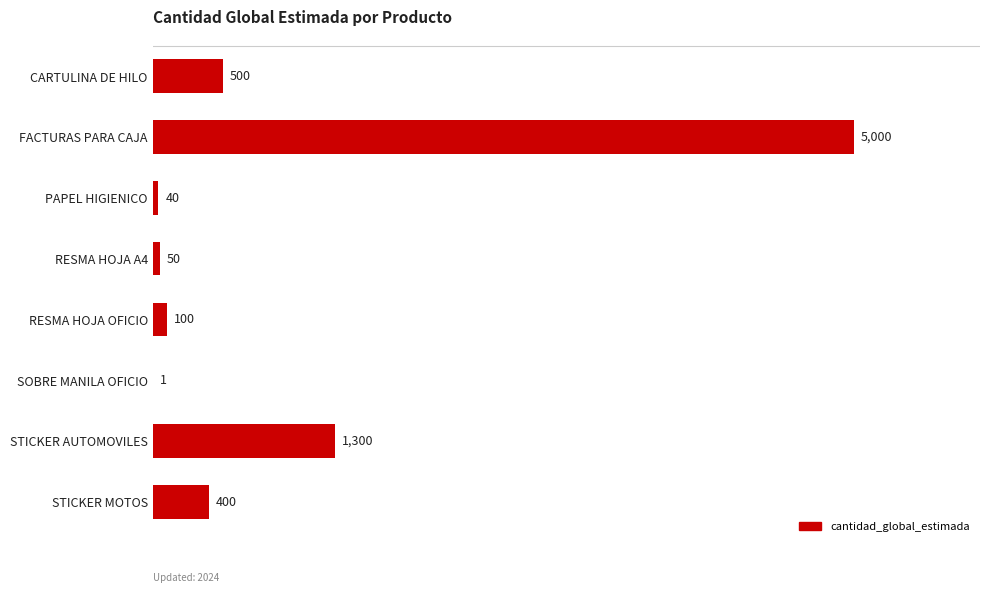

What is the average value?

924